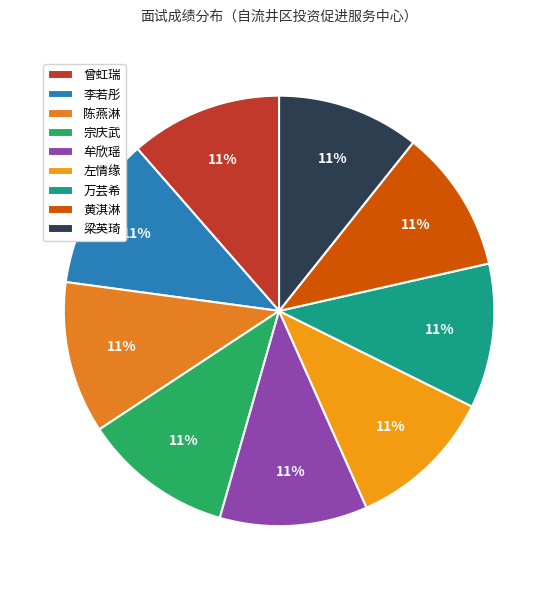

Is it true that 宗庆武 is 11% of the pie?

True